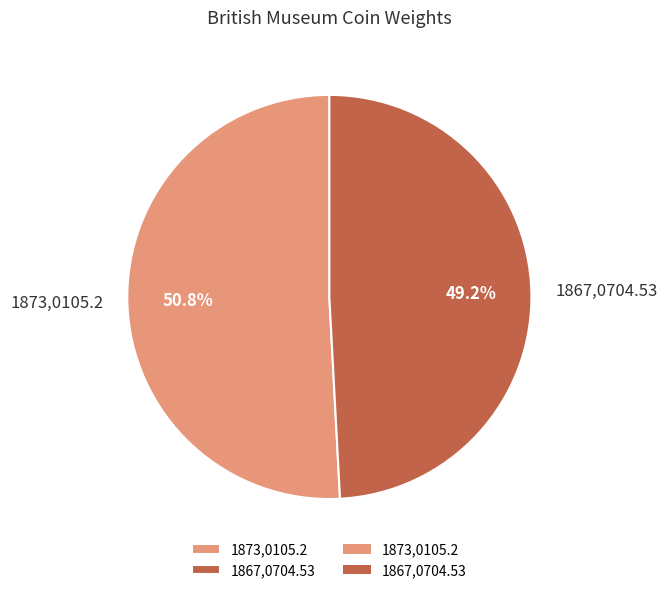

Count the number of slices in the pie.

2